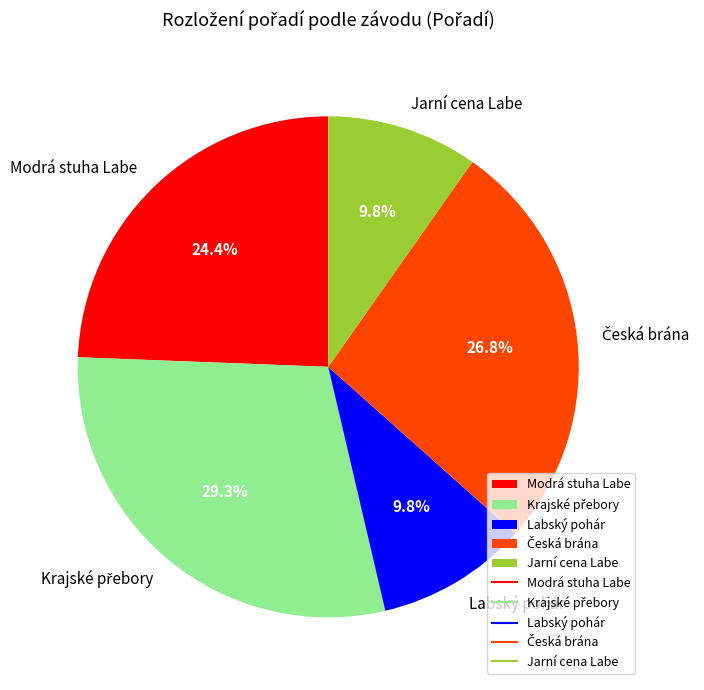

To the nearest percent, what is the average slice percentage?

20%